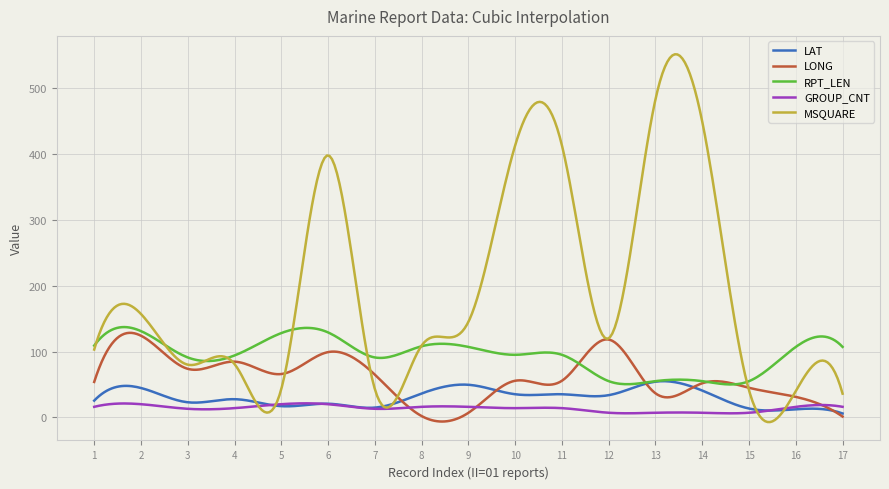

In LAT, how many points are lower than both neighbors (excluding endpoints)?

6